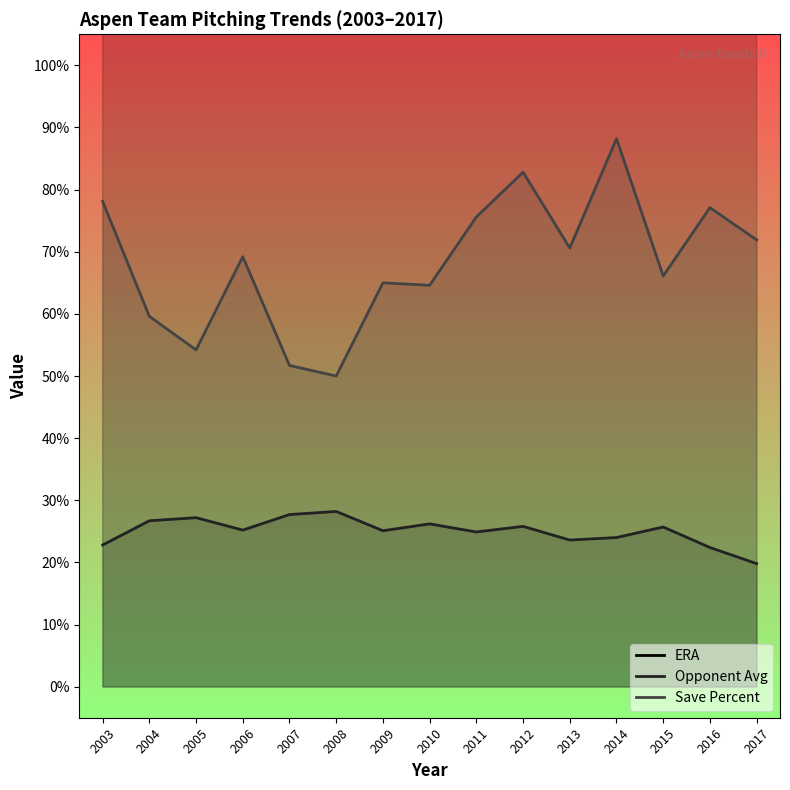

True or false: Save Percent and Opponent Avg intersect in this chart.

False